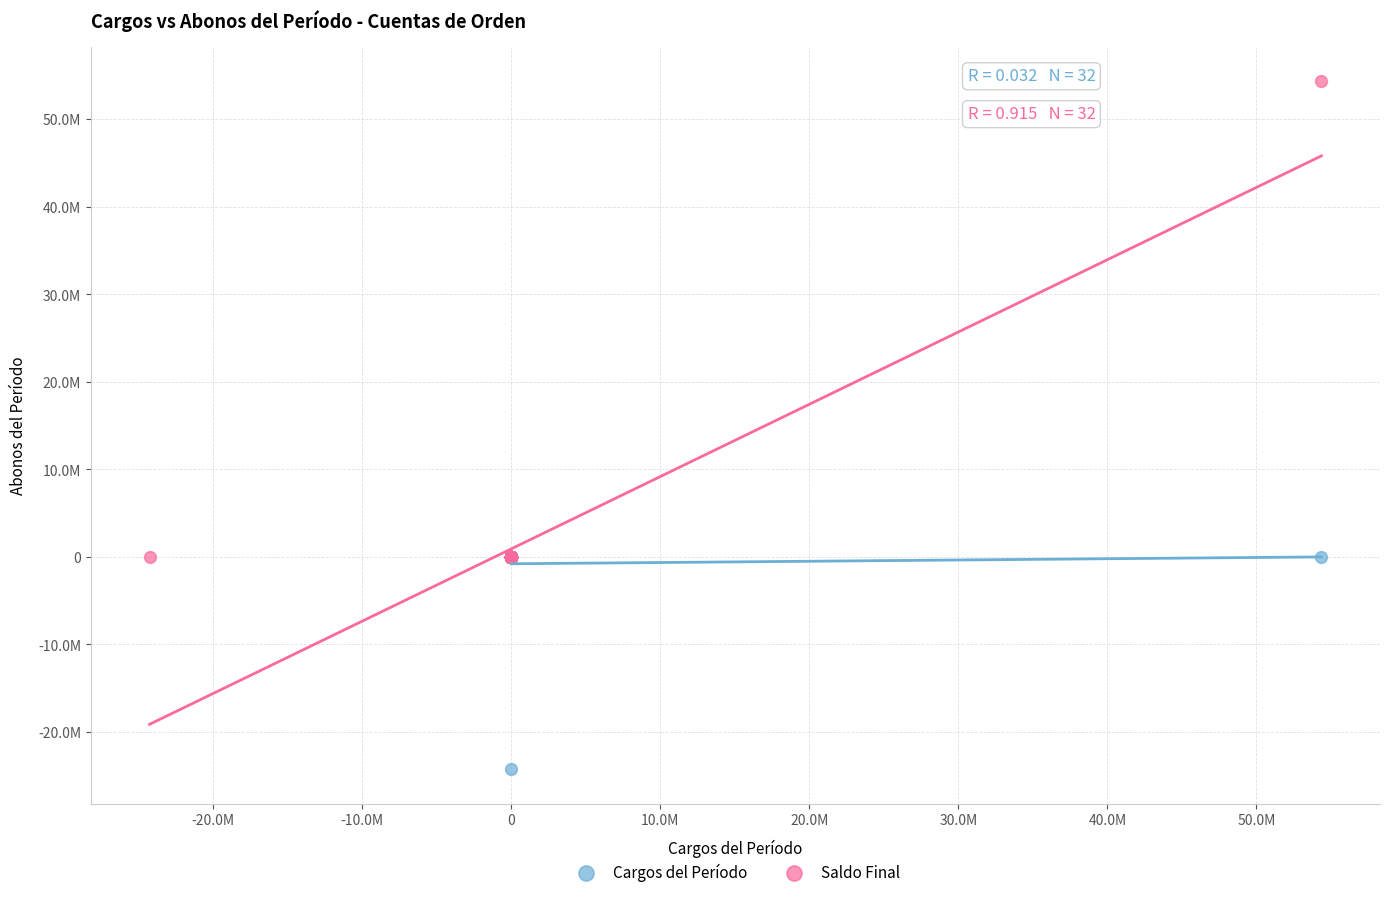

Which series contains the lowest Y value?

Cargos del Período